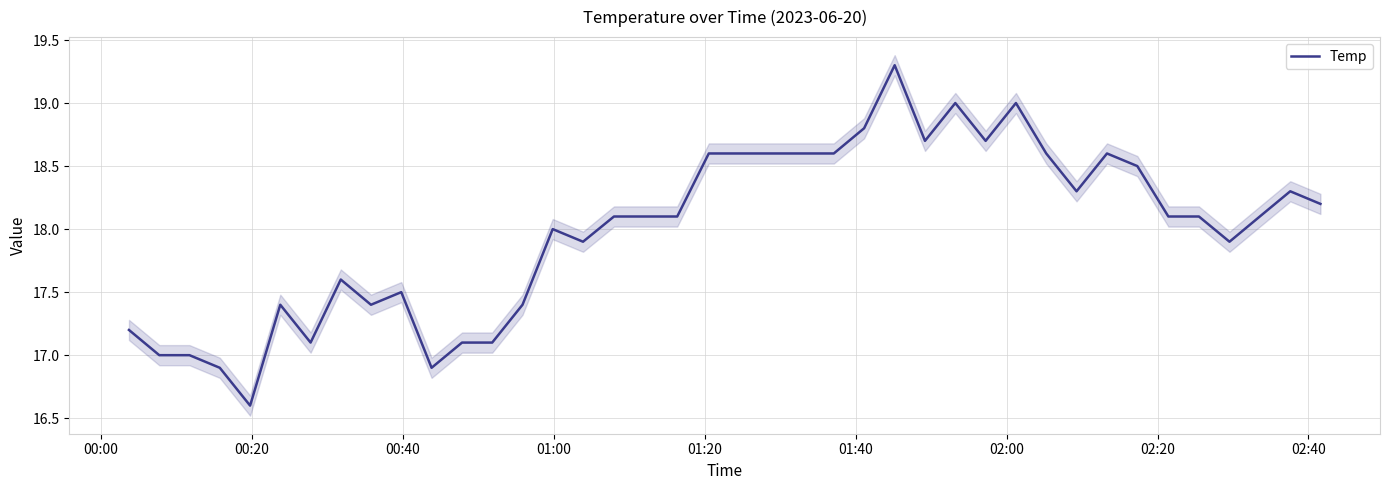

How many points are higher than both their immediate neighbors (excluding endpoints)?

9